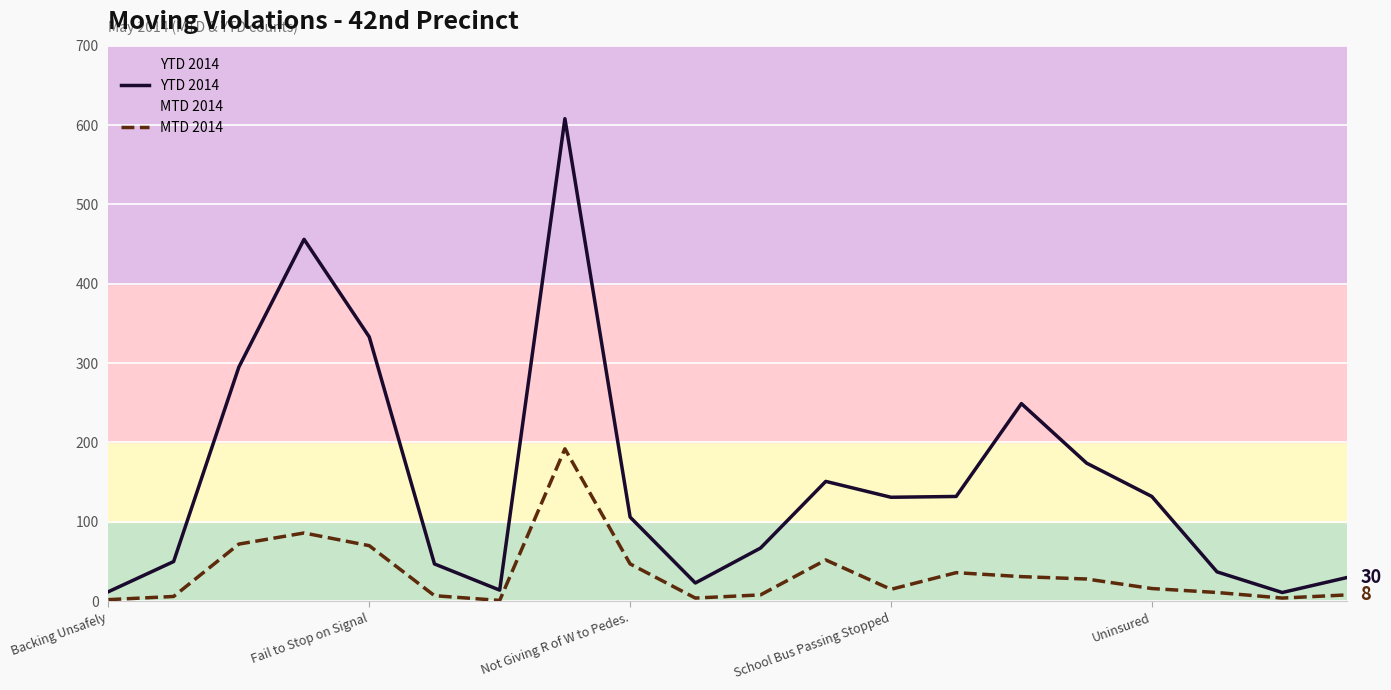

True or false: MTD 2014 and YTD 2014 cross at least once.

False